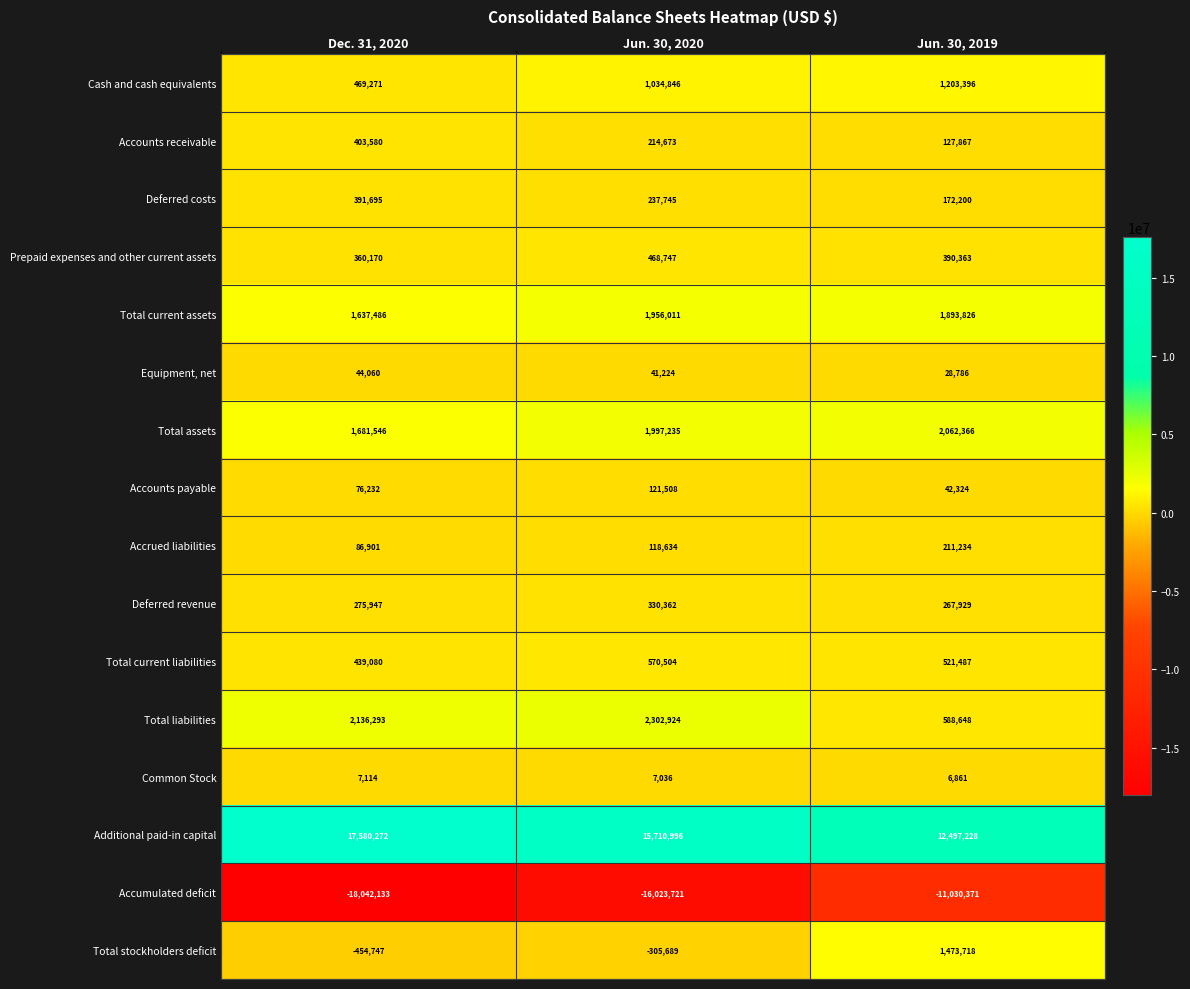

Which series has the largest total across all categories?

Additional paid-in capital